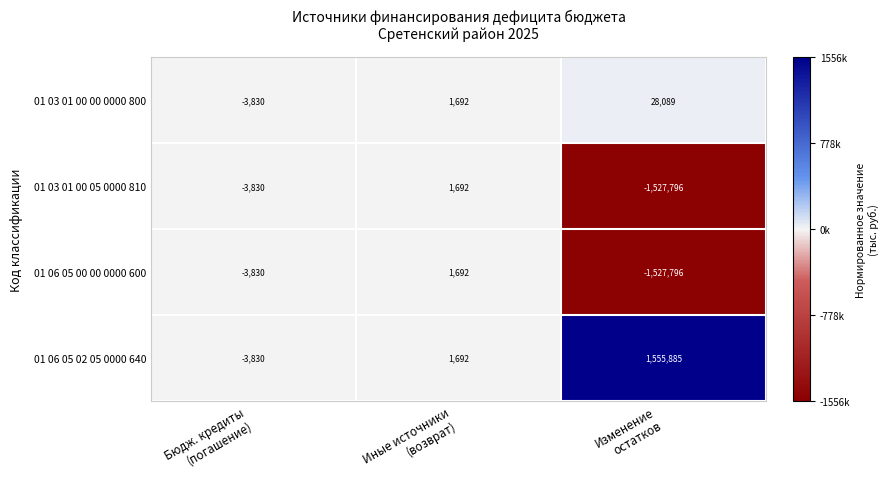

What is the minimum value shown in the chart?

-1527796